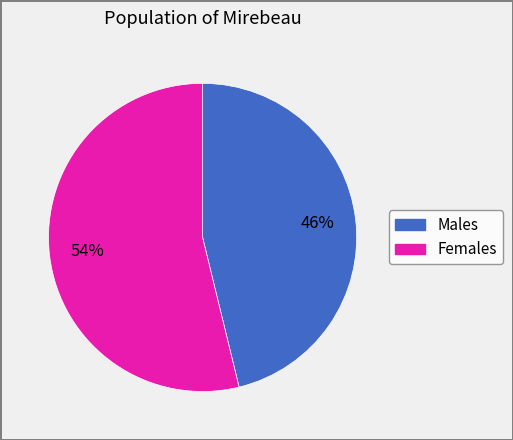

Is there a majority slice in this chart?

Yes